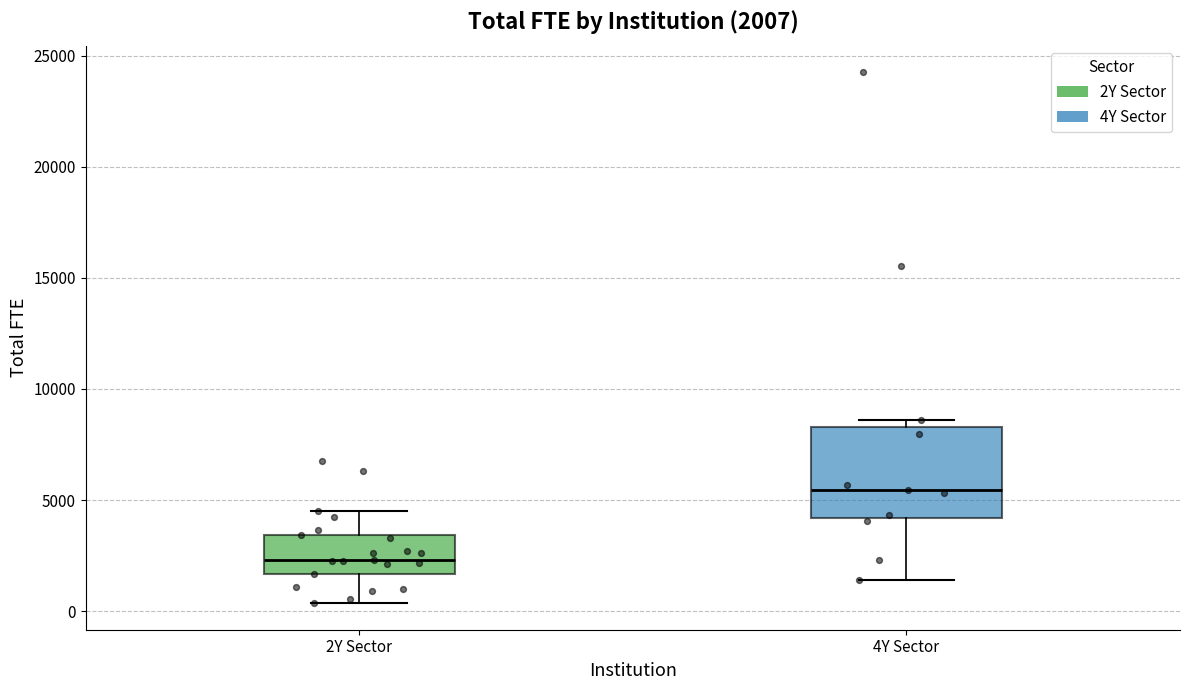

Which box is the tallest, from its lower edge to its upper edge?

4Y Sector